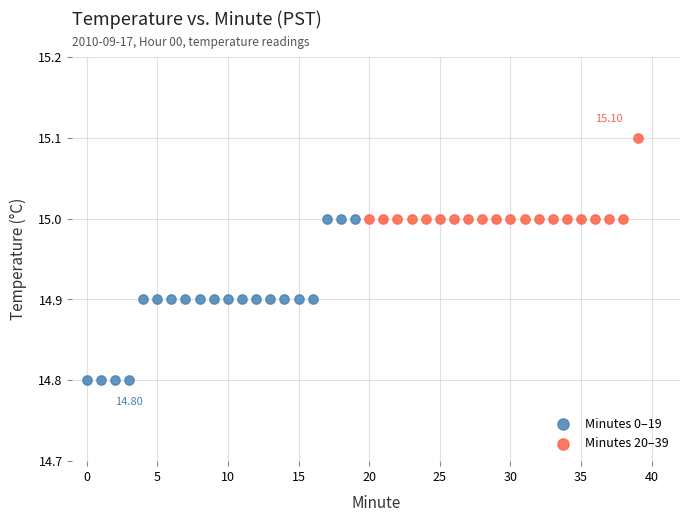

Which series reaches the minimum Y coordinate?

Minutes 0–19